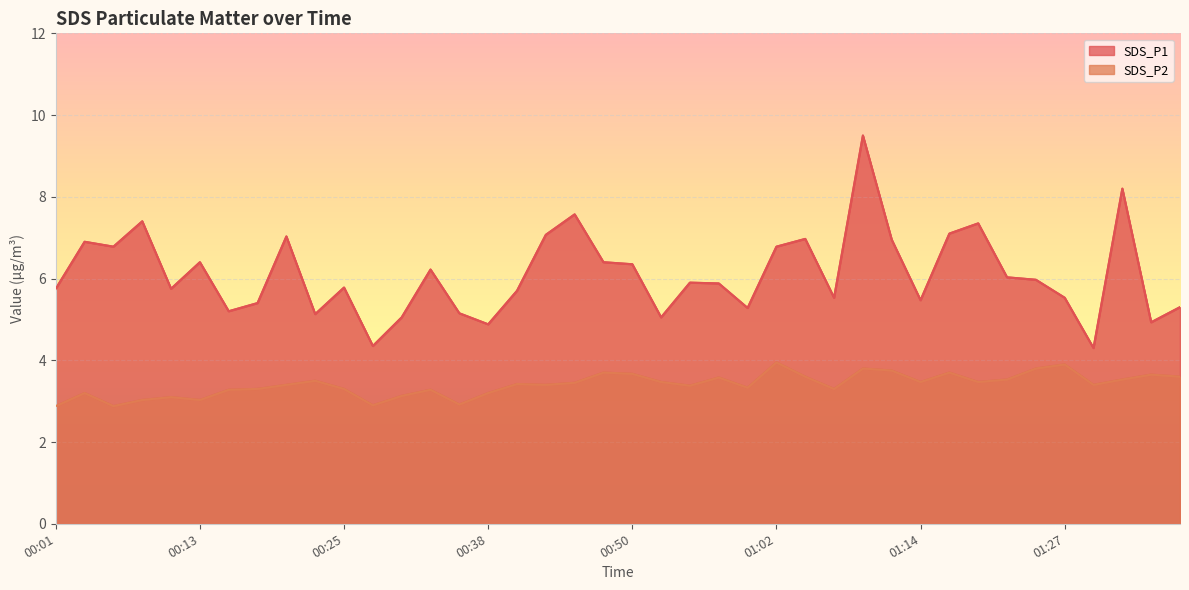

Where is the first local minimum for SDS_P2?

00:06